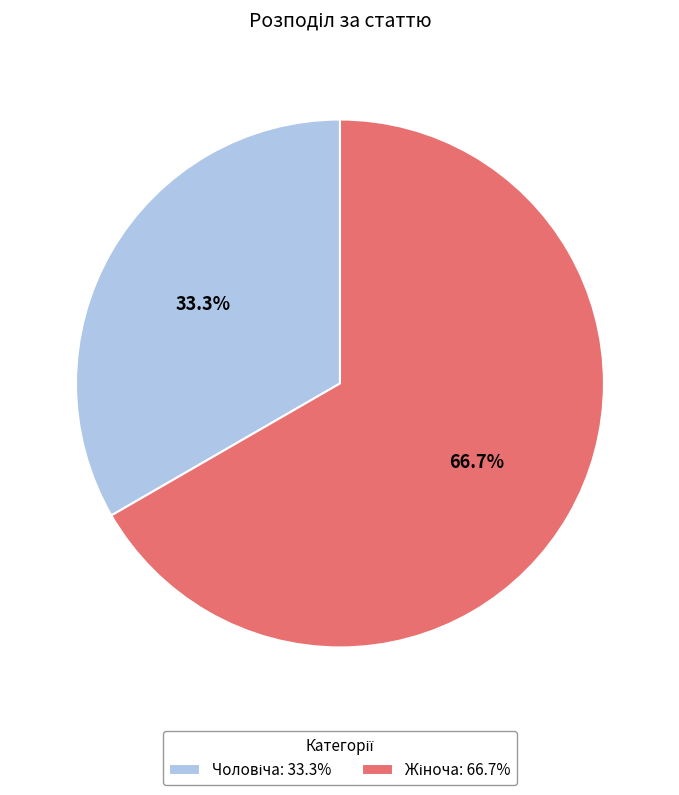

Does any single category account for the majority?

Yes